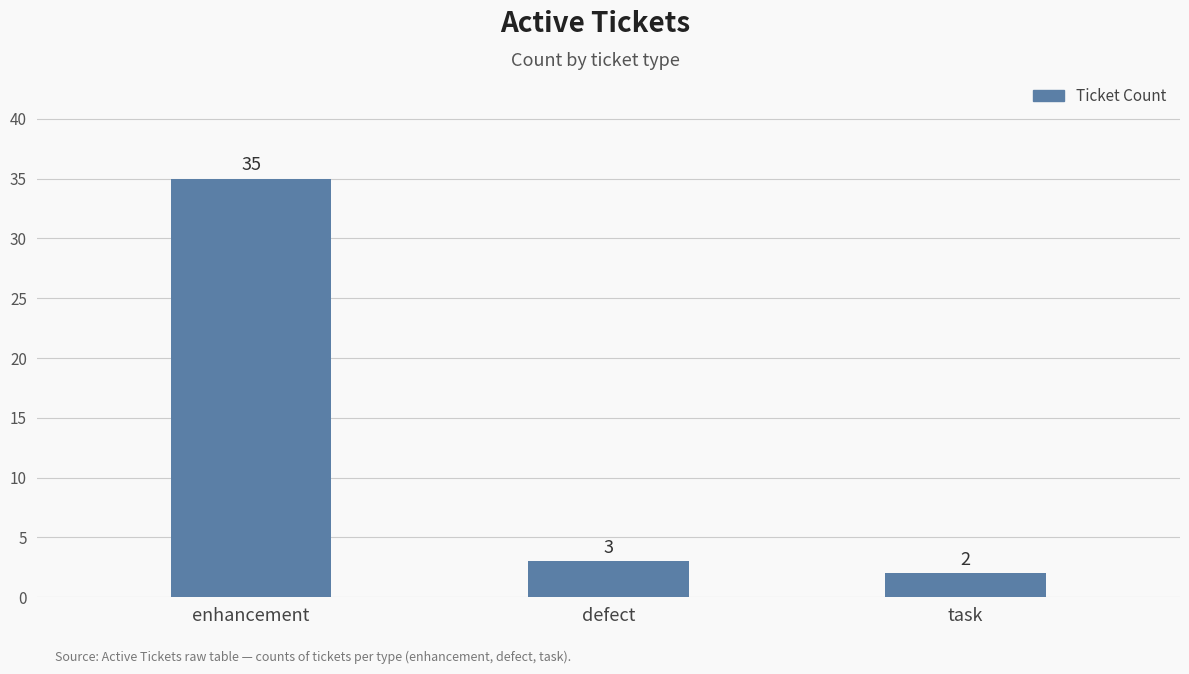

What is the value of the 3rd bar from the left?

2